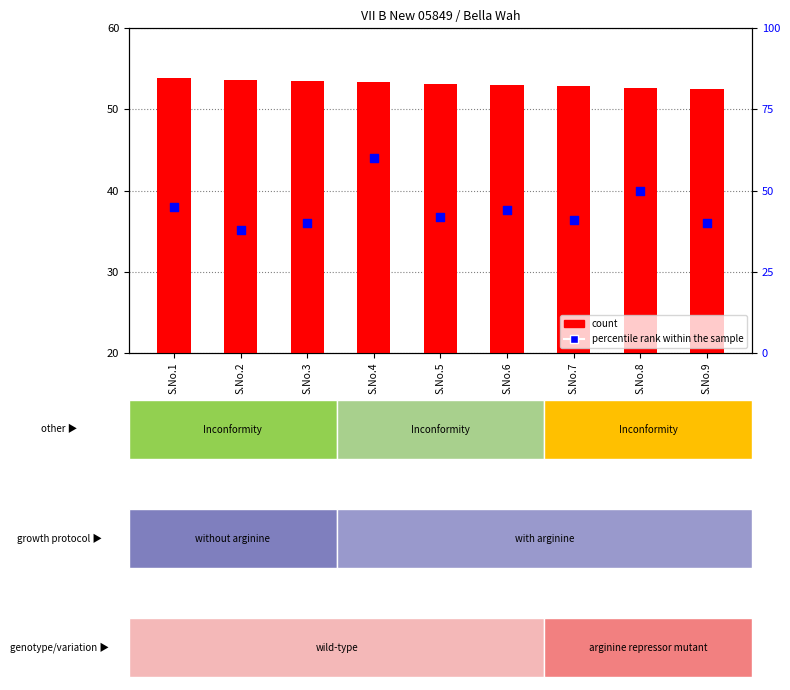

Which series contains the lowest Y value?

percentile rank within the sample